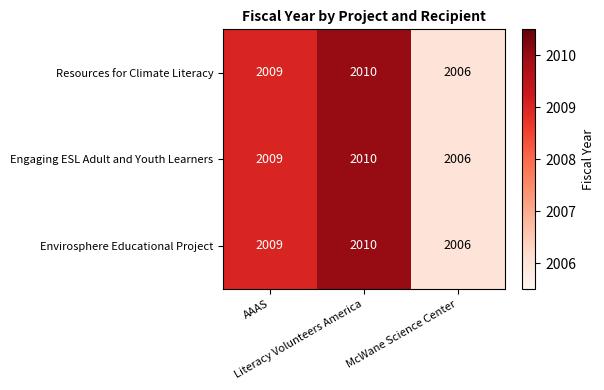

Count the Envirosphere Educational Project values in the range 2006 to 2010.

3